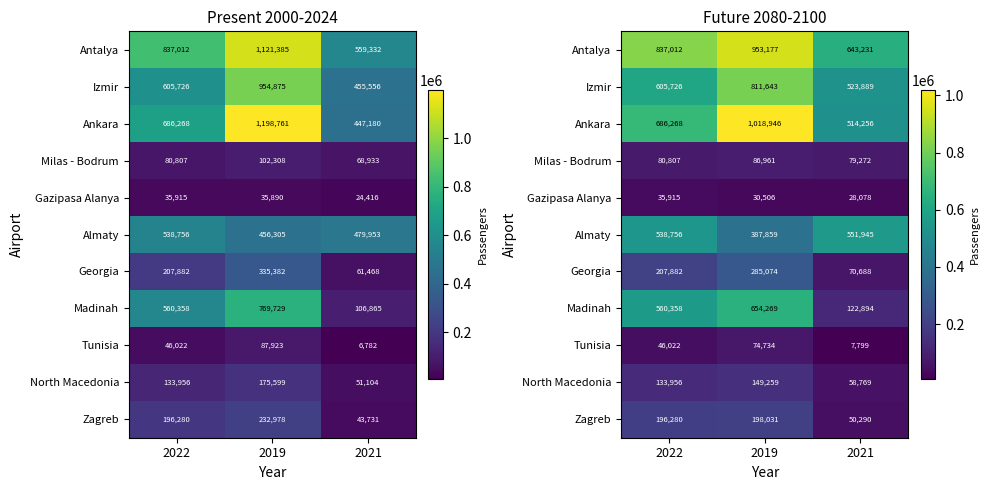

What is the average value of the Almaty series?

492853.7